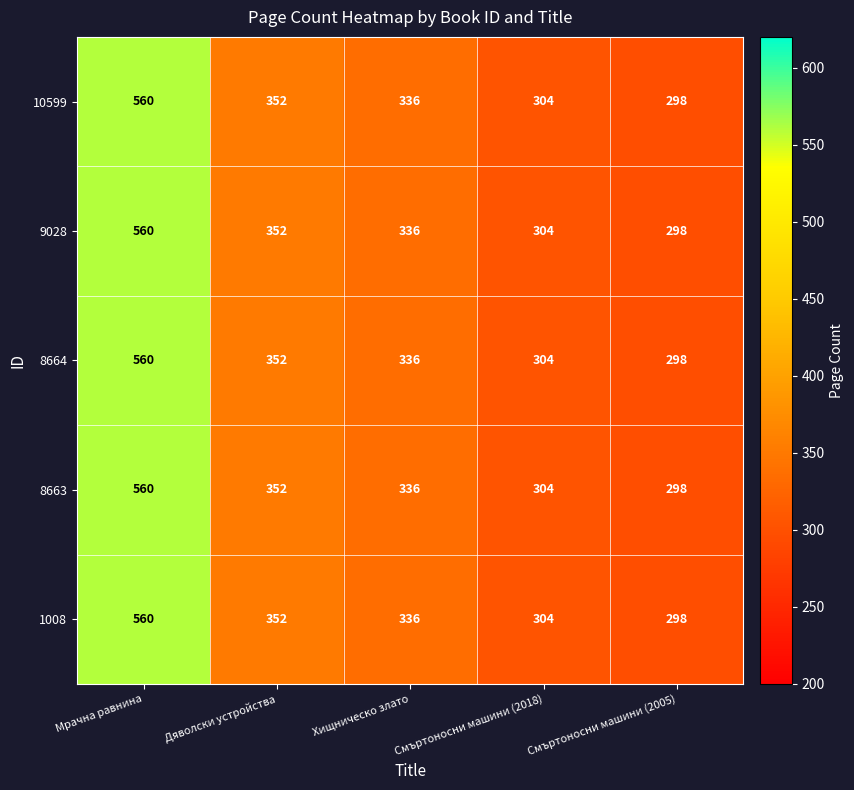

At which category does the chart reach its minimum across all series?

Смъртоносни машини (2005)